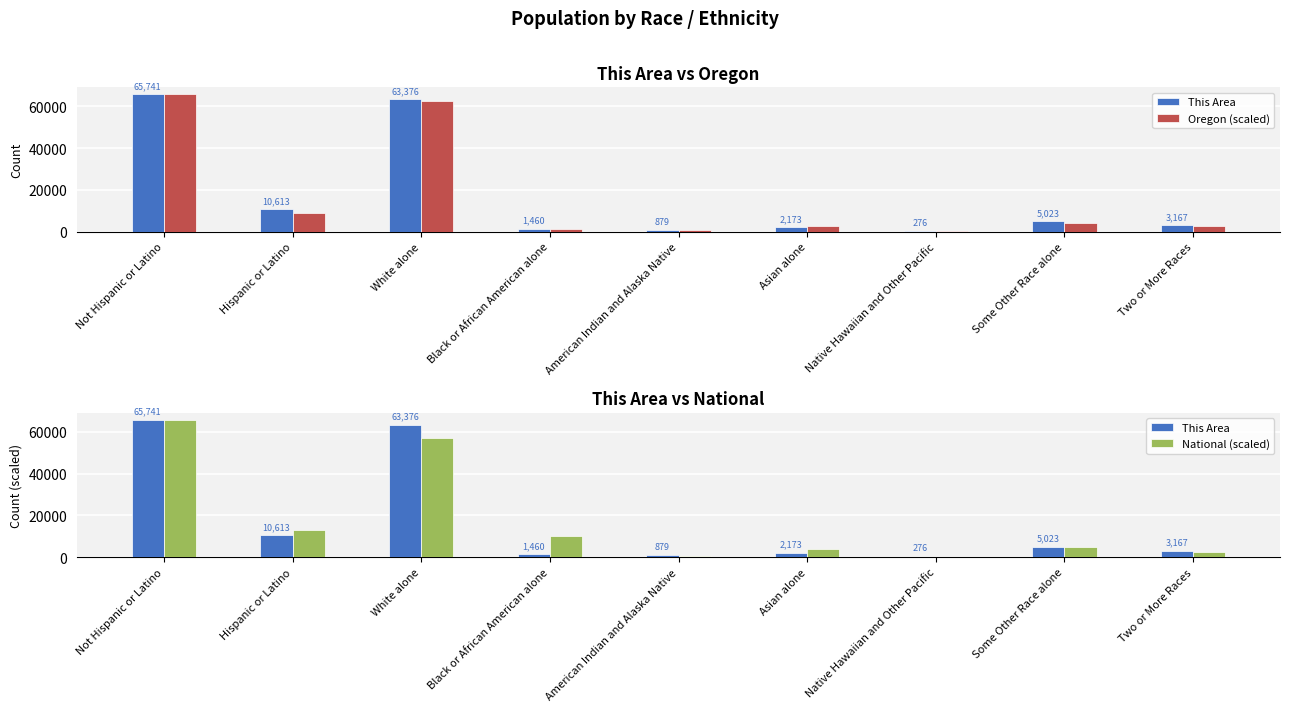

Between American Indian and Alaska Native and White alone, which is larger?

White alone